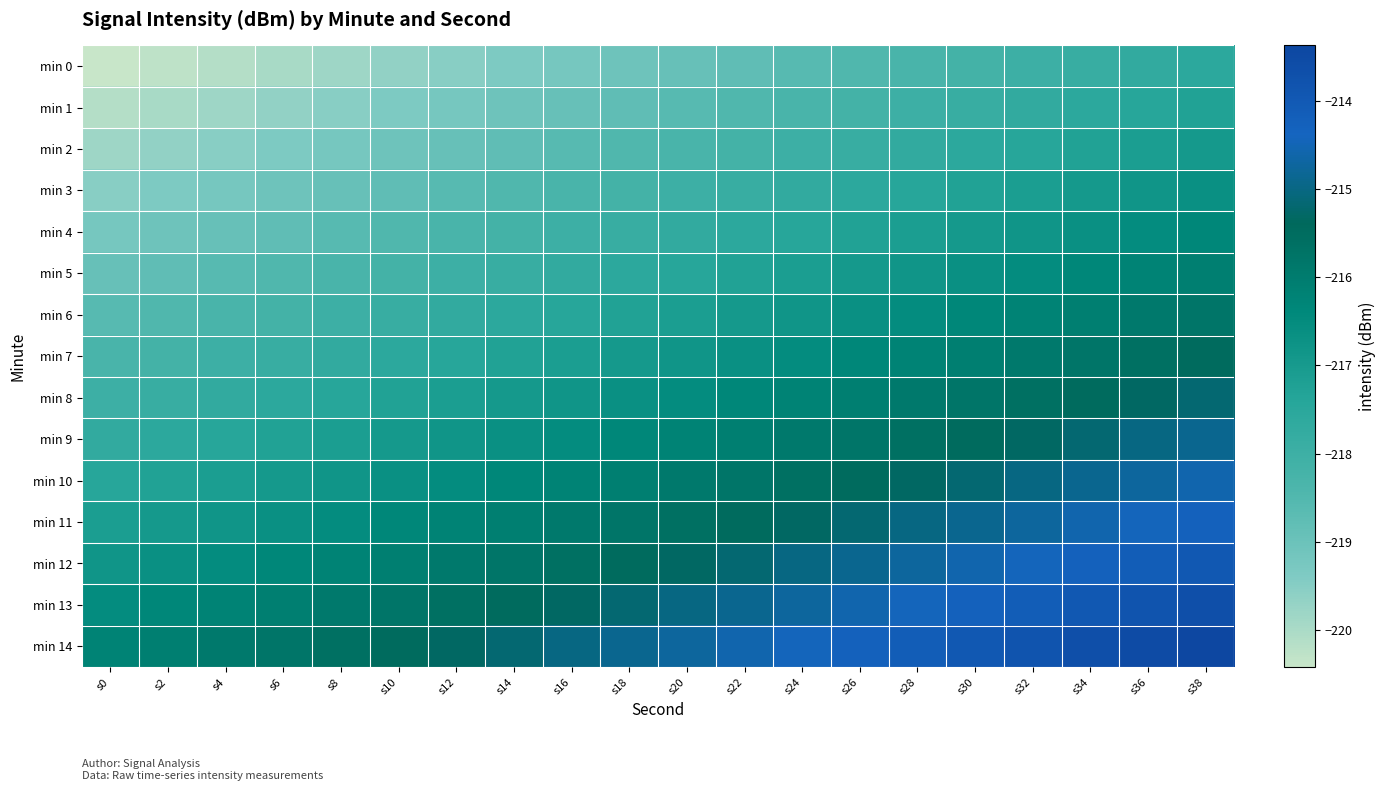

What is the difference between the highest and lowest values at s24?

4.2